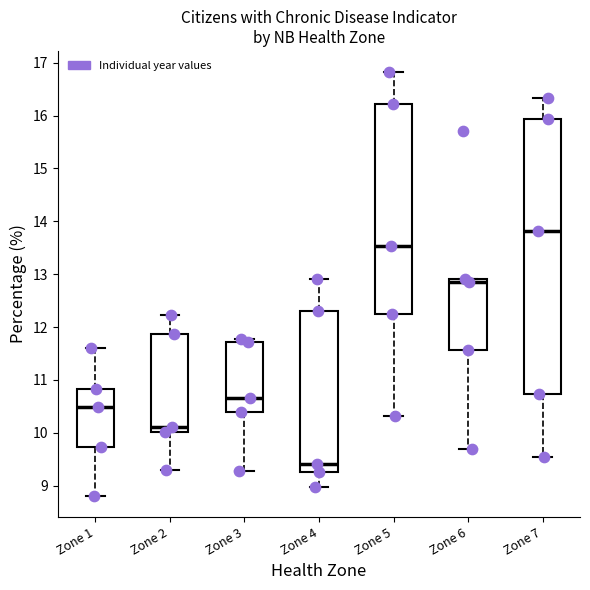

Which box has the lowest median line?

Zone 4